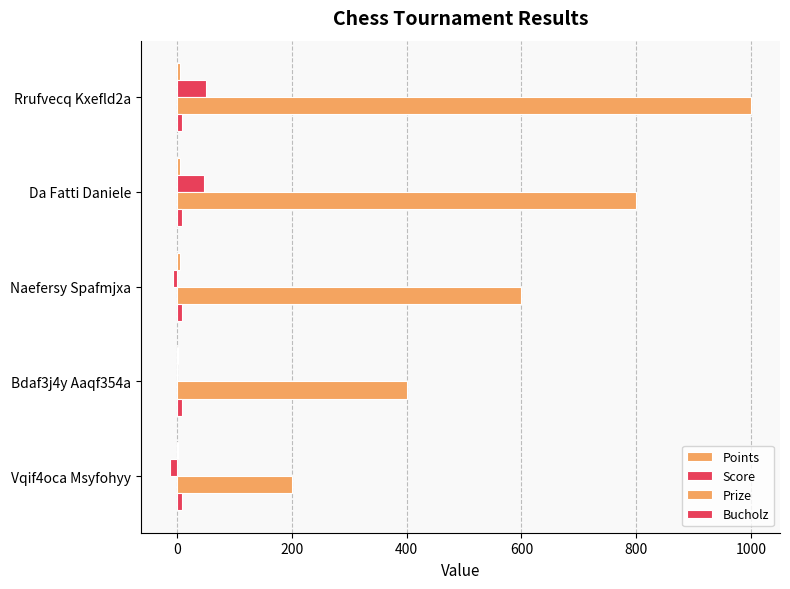

How many data points does each series have?

5